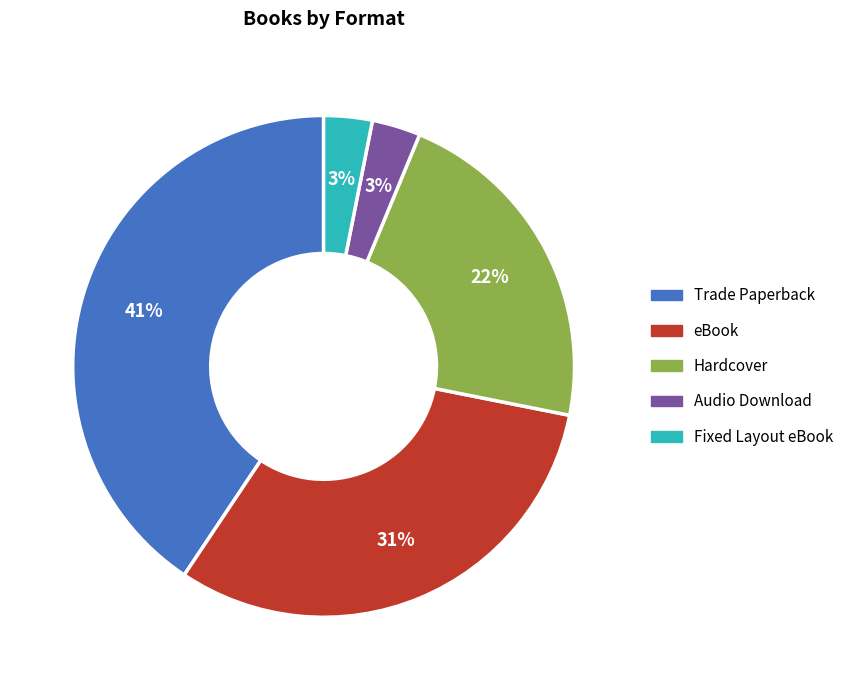

To the nearest percent, what percentage of the pie is Trade Paperback?

41%